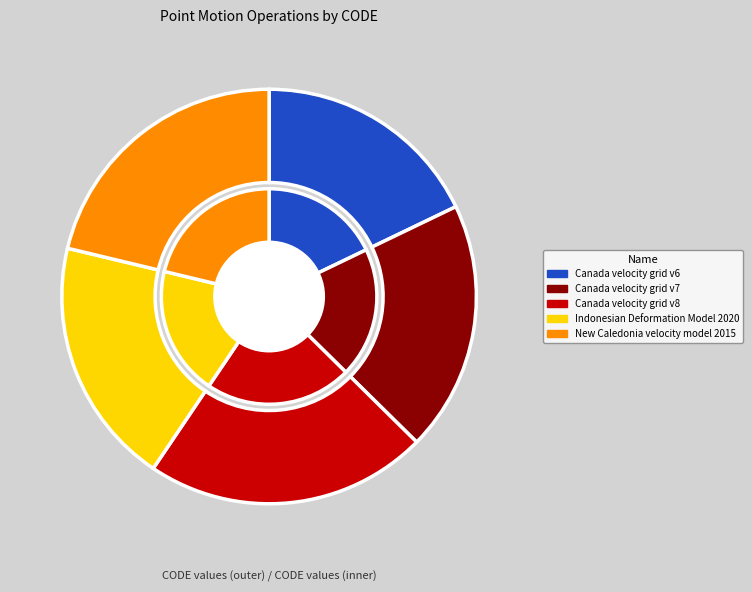

Is there any slice that represents more than half of the pie?

No